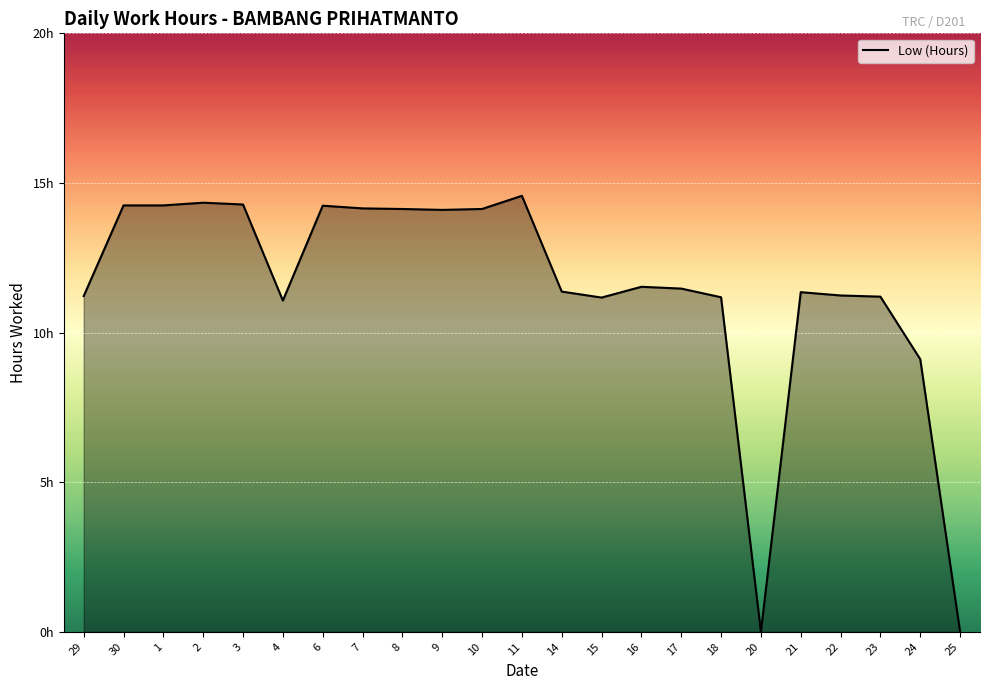

Does the chart have visible grid lines?

Yes